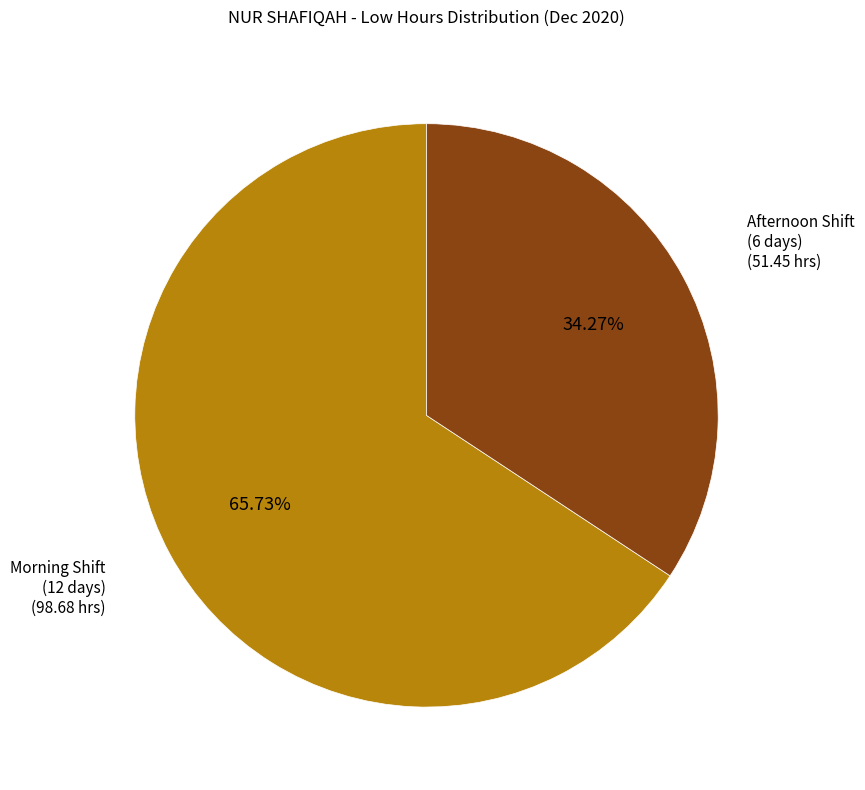

Is there a majority slice in this chart?

Yes